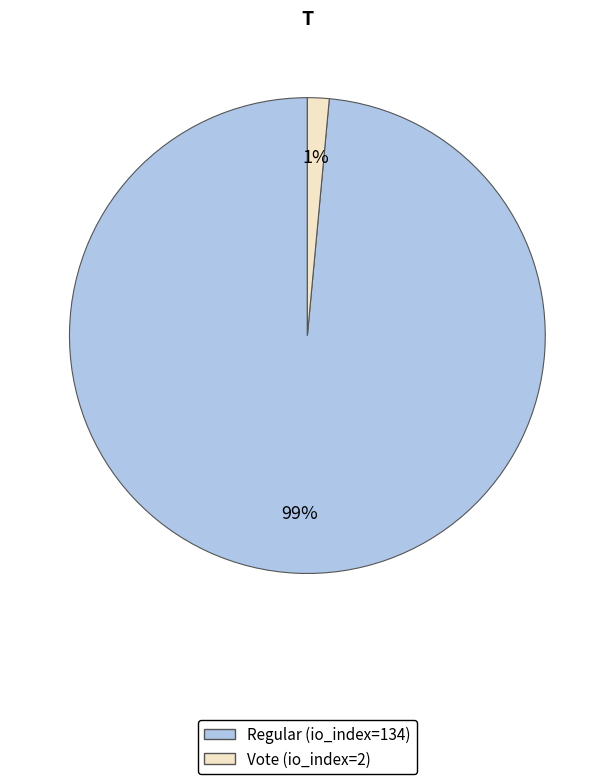

Combined, do Regular and Vote account for over 50%?

Yes